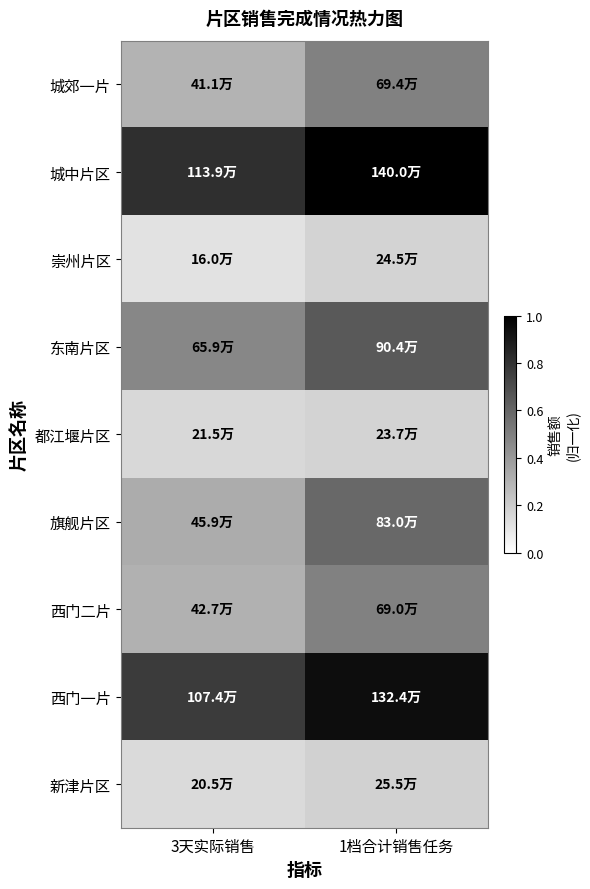

Reading left to right, transcribe all the data shown in this chart.

城郊一片: 3天实际销售=0.3	1档合计销售任务=0.5
城中片区: 3天实际销售=0.8	1档合计销售任务=1.0
崇州片区: 3天实际销售=0.1	1档合计销售任务=0.2
东南片区: 3天实际销售=0.5	1档合计销售任务=0.6
都江堰片区: 3天实际销售=0.2	1档合计销售任务=0.2
旗舰片区: 3天实际销售=0.3	1档合计销售任务=0.6
西门二片: 3天实际销售=0.3	1档合计销售任务=0.5
西门一片: 3天实际销售=0.8	1档合计销售任务=0.9
新津片区: 3天实际销售=0.1	1档合计销售任务=0.2